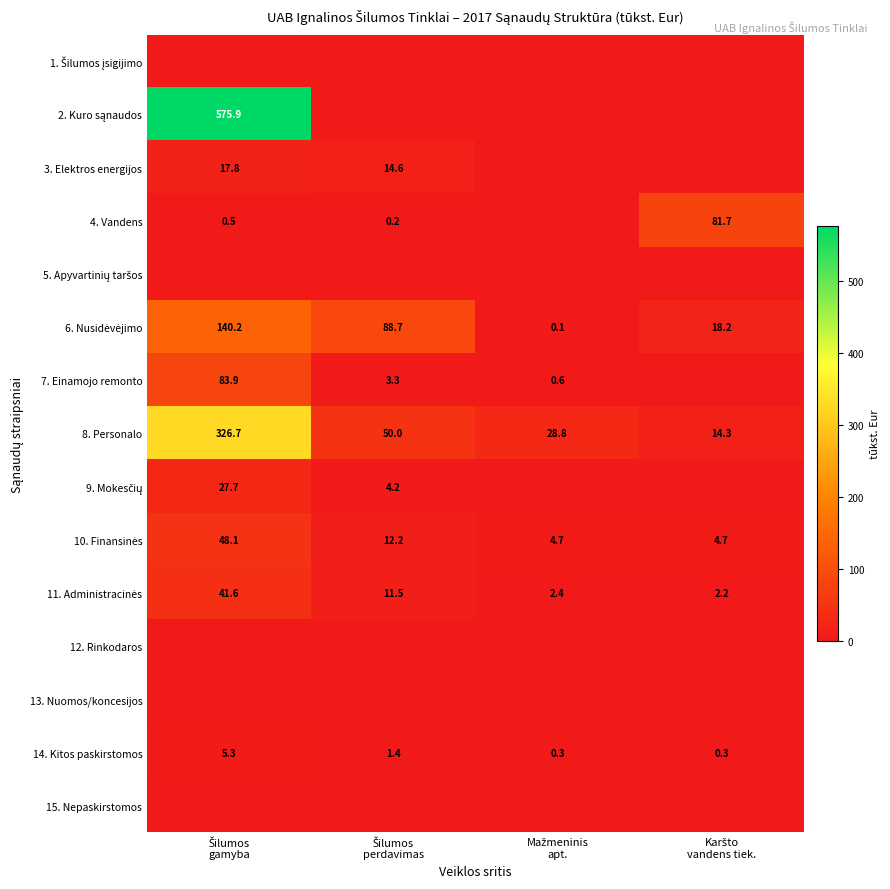

At which category does the chart reach its minimum across all series?

Šilumos
gamyba